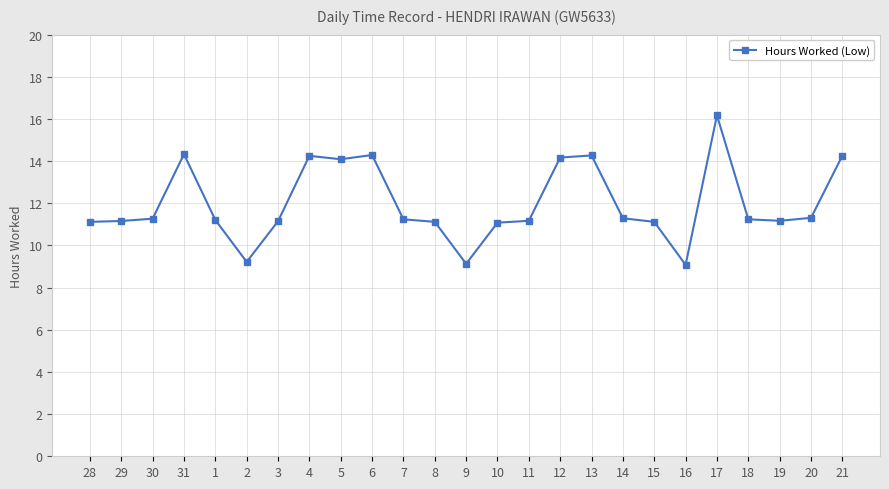

What is the sum of all values?

299.9